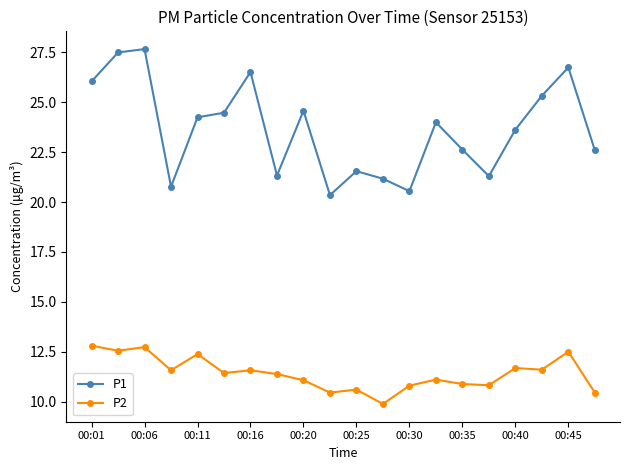

What is the greatest value displayed?

27.7